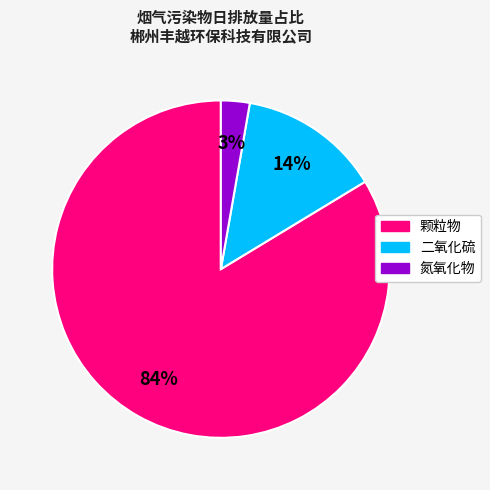

What is the largest slice in the pie chart?

颗粒物